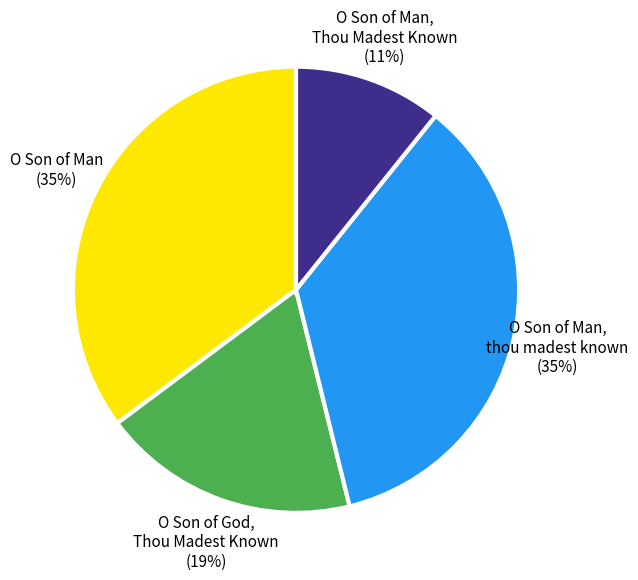

Count the number of slices in the pie.

4